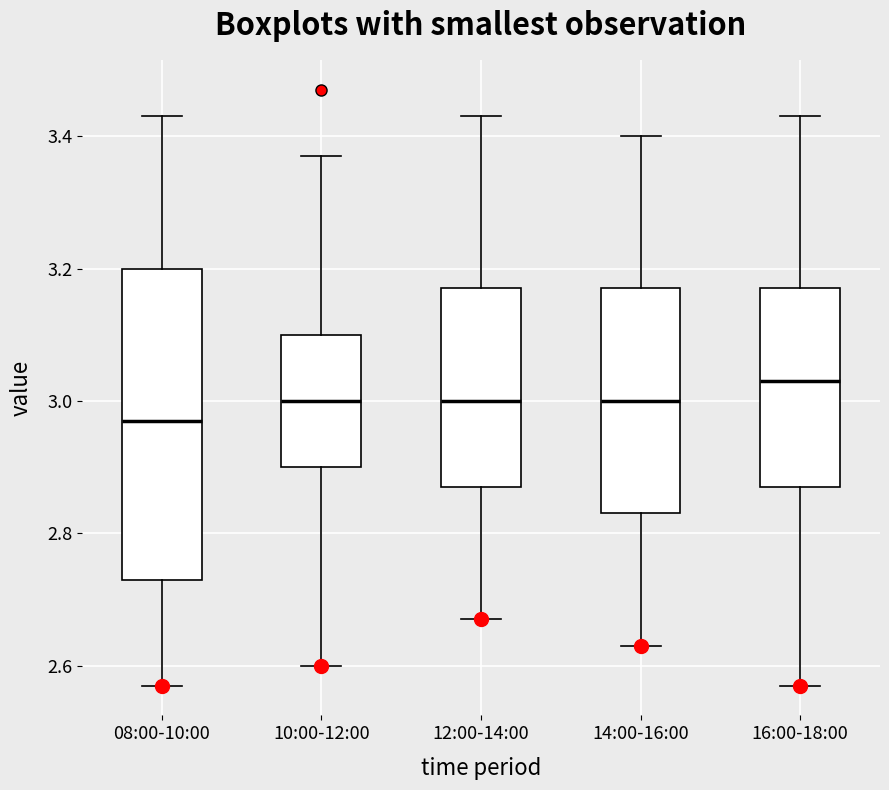

Reading left to right, read every box against the y-axis: the position of its median line, the range the box covers, and the ends of its whiskers. The values are not printed on the chart, so give them approximately, as read against the axis.

08:00-10:00: median 2.98, box 2.74 to 3.20, whiskers 2.58 to 3.44
10:00-12:00: median 3.00, box 2.90 to 3.10, whiskers 2.60 to 3.38
12:00-14:00: median 3.00, box 2.88 to 3.18, whiskers 2.68 to 3.44
14:00-16:00: median 3.00, box 2.84 to 3.18, whiskers 2.64 to 3.40
16:00-18:00: median 3.04, box 2.88 to 3.18, whiskers 2.58 to 3.44